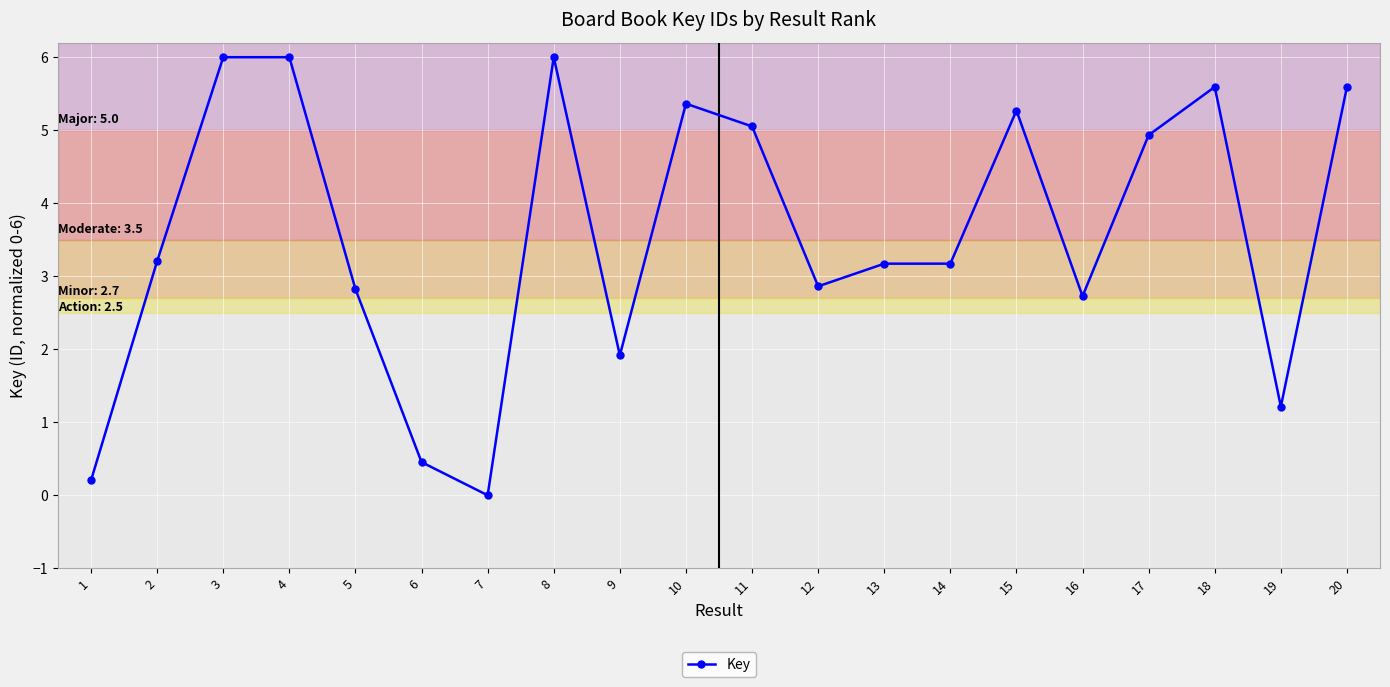

Is it true that the value at 13 is 4.8?

False